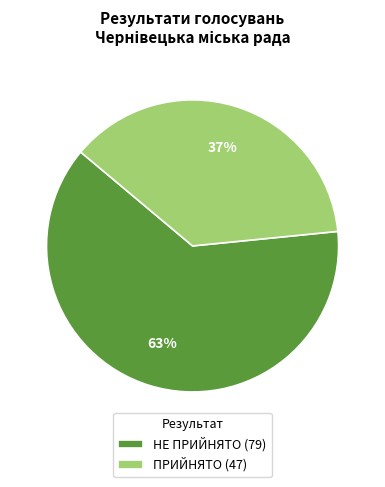

Which has a higher value, ПРИЙНЯТО or НЕ ПРИЙНЯТО?

НЕ ПРИЙНЯТО